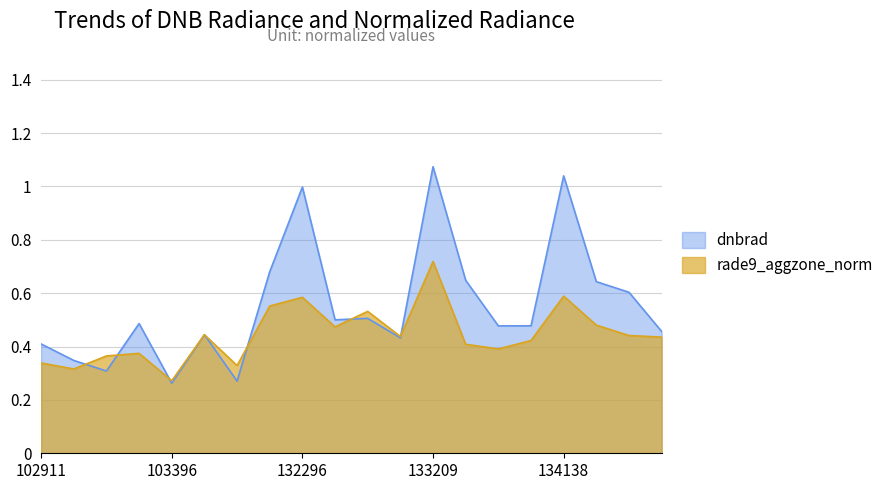

Rank the series by their average value, from lowest to highest.

rade9_aggzone_norm, dnbrad